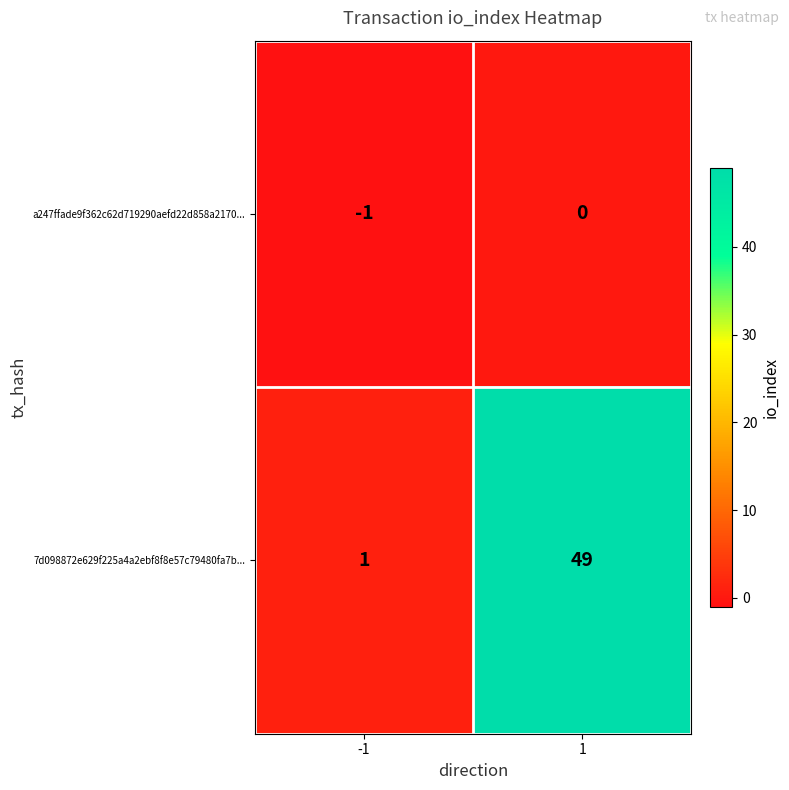

What is the greatest value displayed?

49